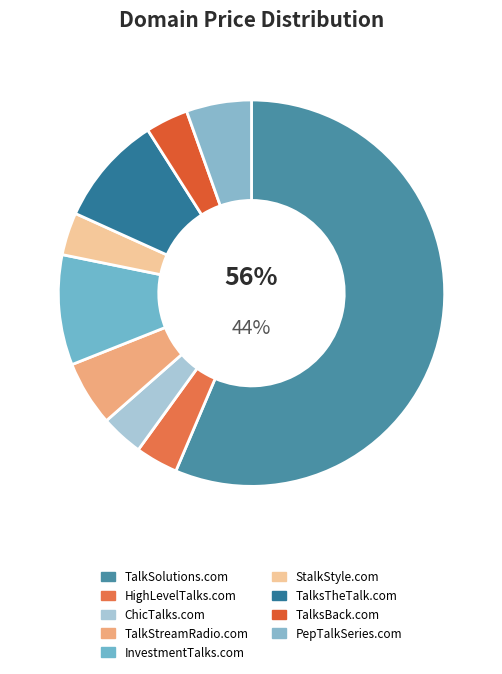

Which slice is the smallest?

HighLevelTalks.com